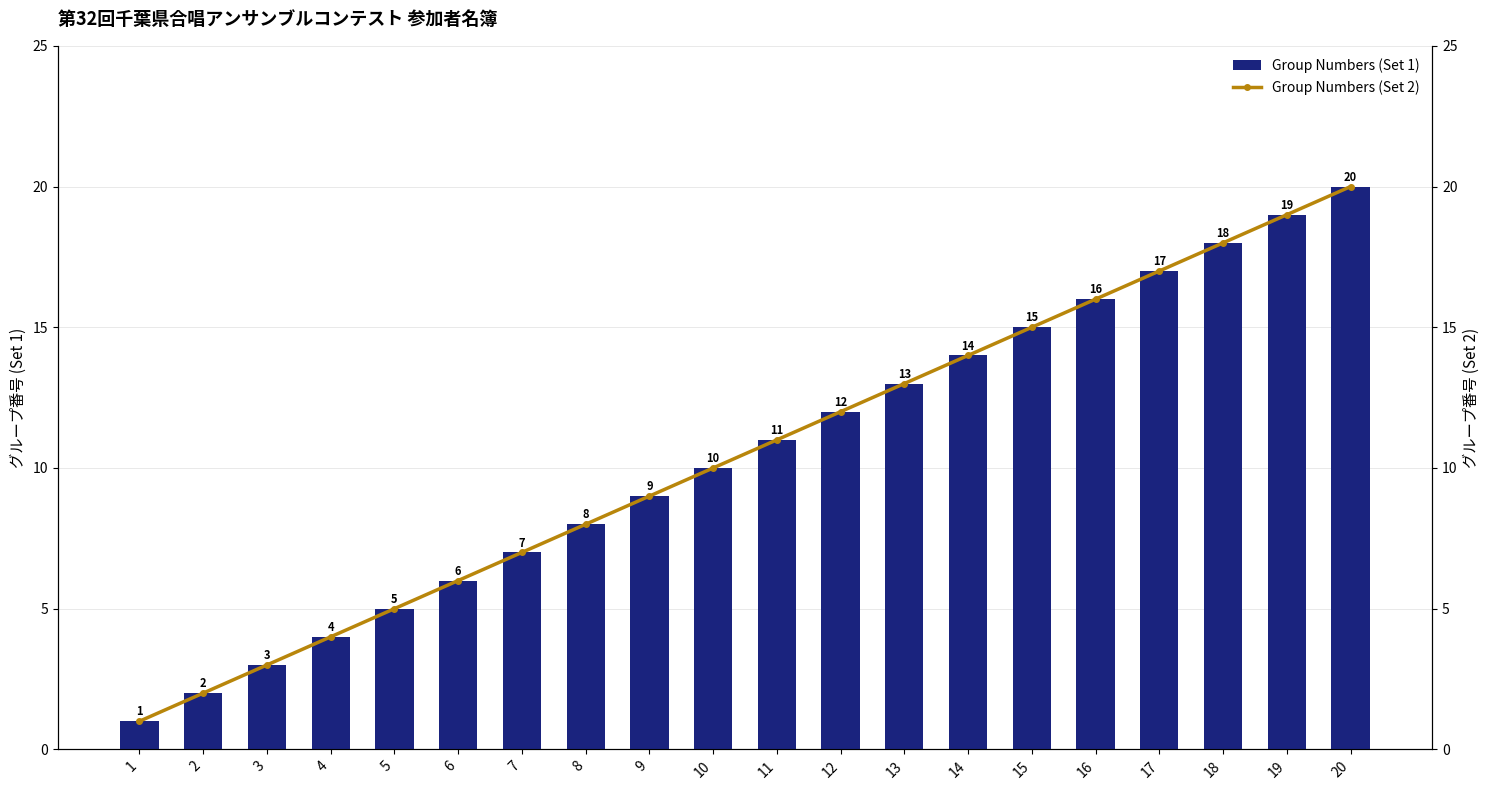

Which category has the highest value across all series?

20